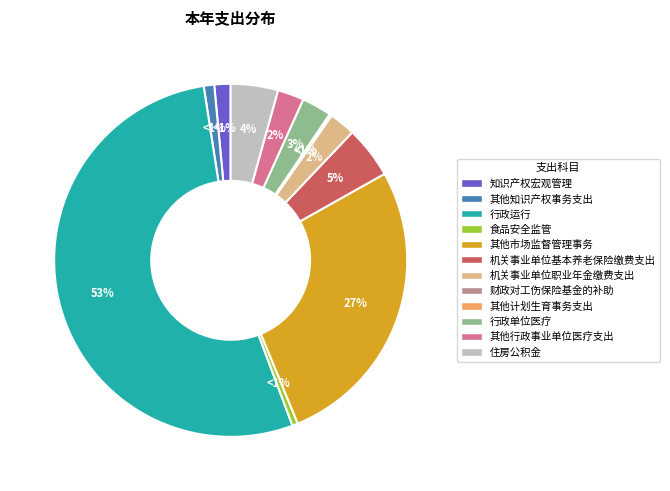

Approximately how many times larger is the value at 知识产权宏观管理 compared to 财政对工伤保险基金的补助?

13.7